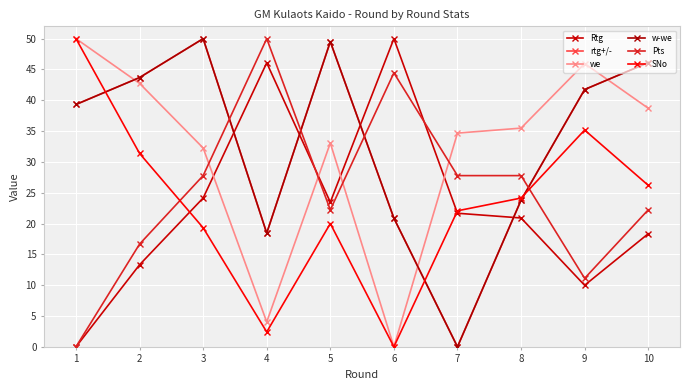

At which category is the sum across all series the highest?

3